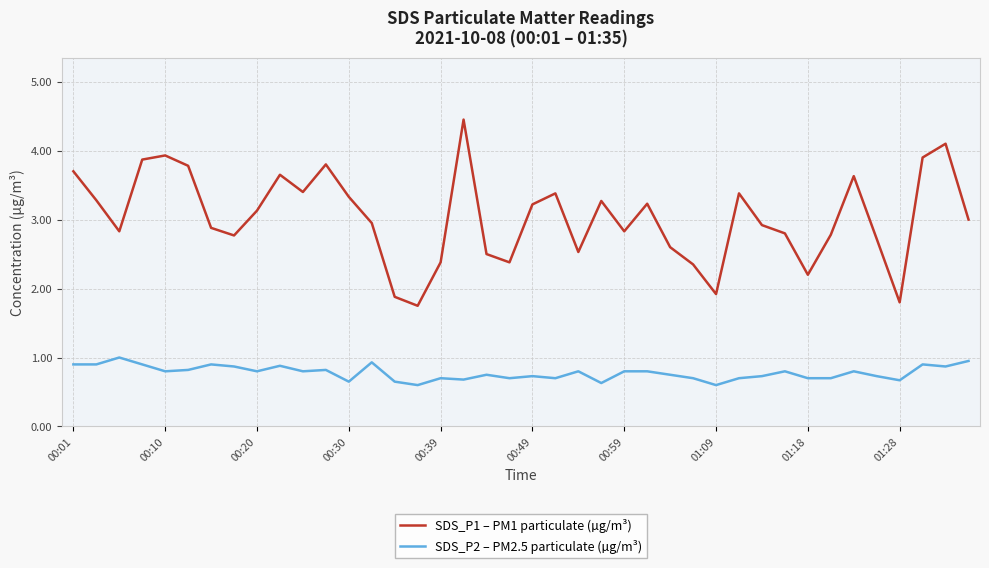

Rank the series by their average value, from highest to lowest.

SDS_P1 – PM1 particulate (µg/m³), SDS_P2 – PM2.5 particulate (µg/m³)